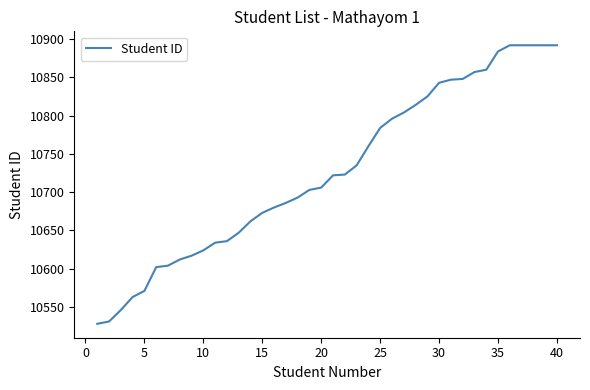

What is the difference between the maximum and minimum values?

364